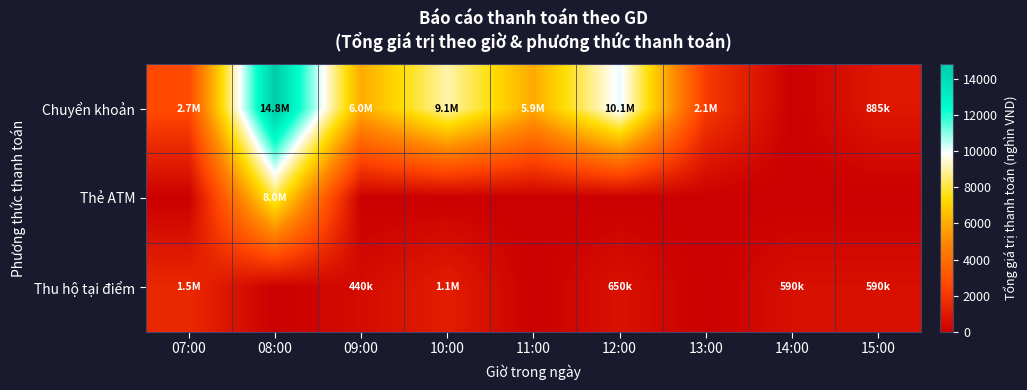

Reading left to right, extract all data points from this chart.

Chuyển khoản: 07:00=2680	08:00=14815	09:00=5950	10:00=9080	11:00=5925	12:00=10130	13:00=2090	14:00=0	15:00=885
Thẻ ATM: 07:00=0	08:00=8040	09:00=0	10:00=0	11:00=0	12:00=0	13:00=0	14:00=0	15:00=0
Thu hộ tại điểm: 07:00=1480	08:00=0	09:00=440	10:00=1099	11:00=0	12:00=650	13:00=0	14:00=590	15:00=590